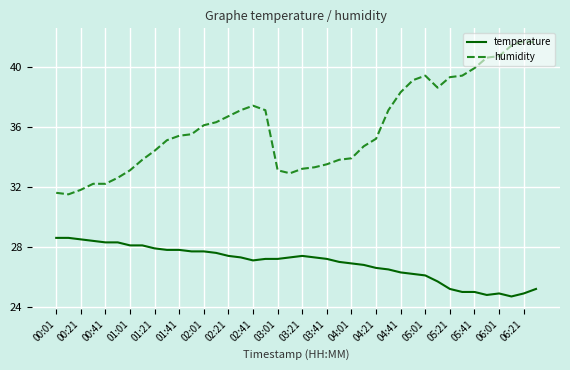

Which series has the widest spread of values?

humidity